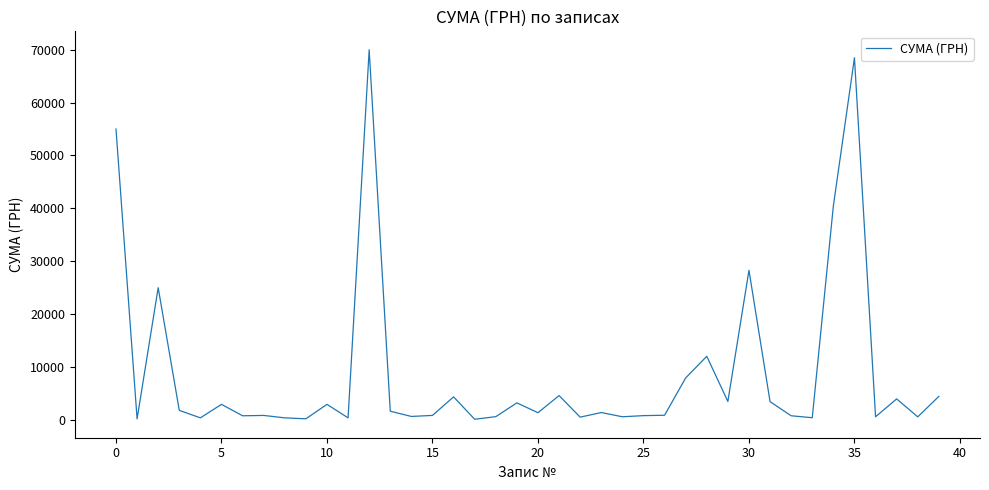

What is the greatest value displayed?

69984.0